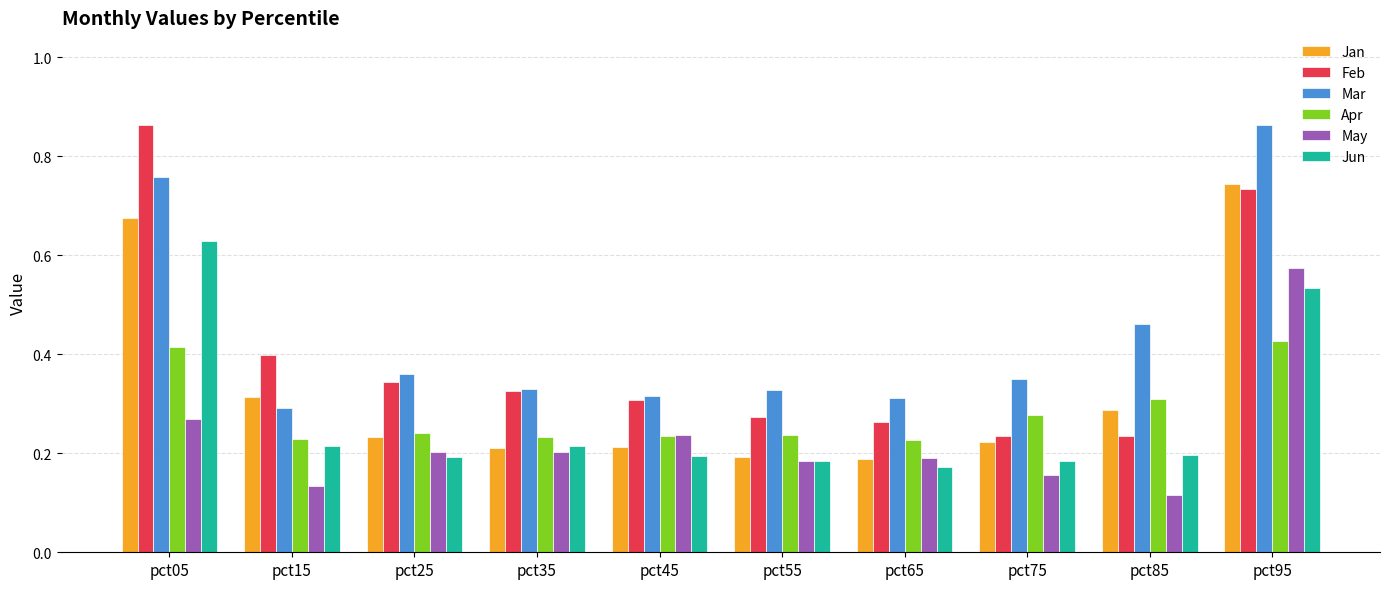

What is the total value across all series at pct65?

1.4